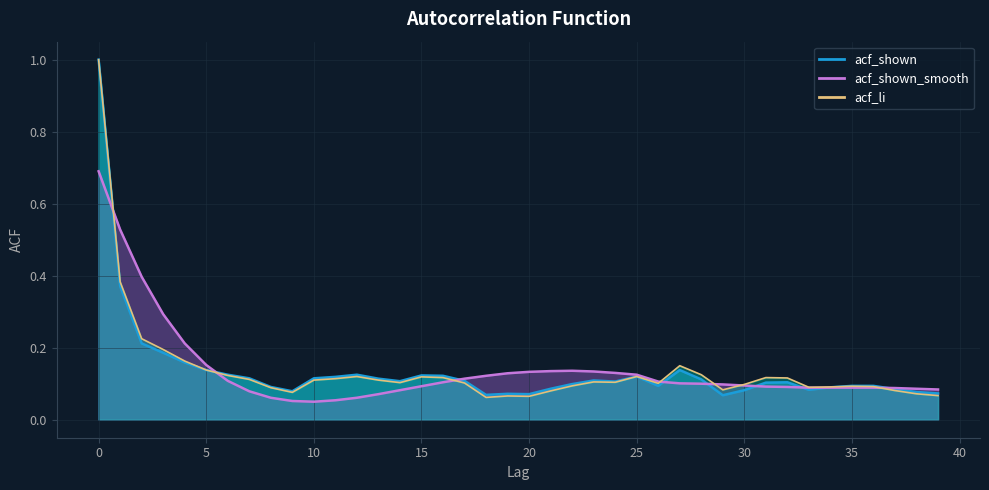

What is the value of the acf_shown_smooth point at the 1st from the left?

0.7